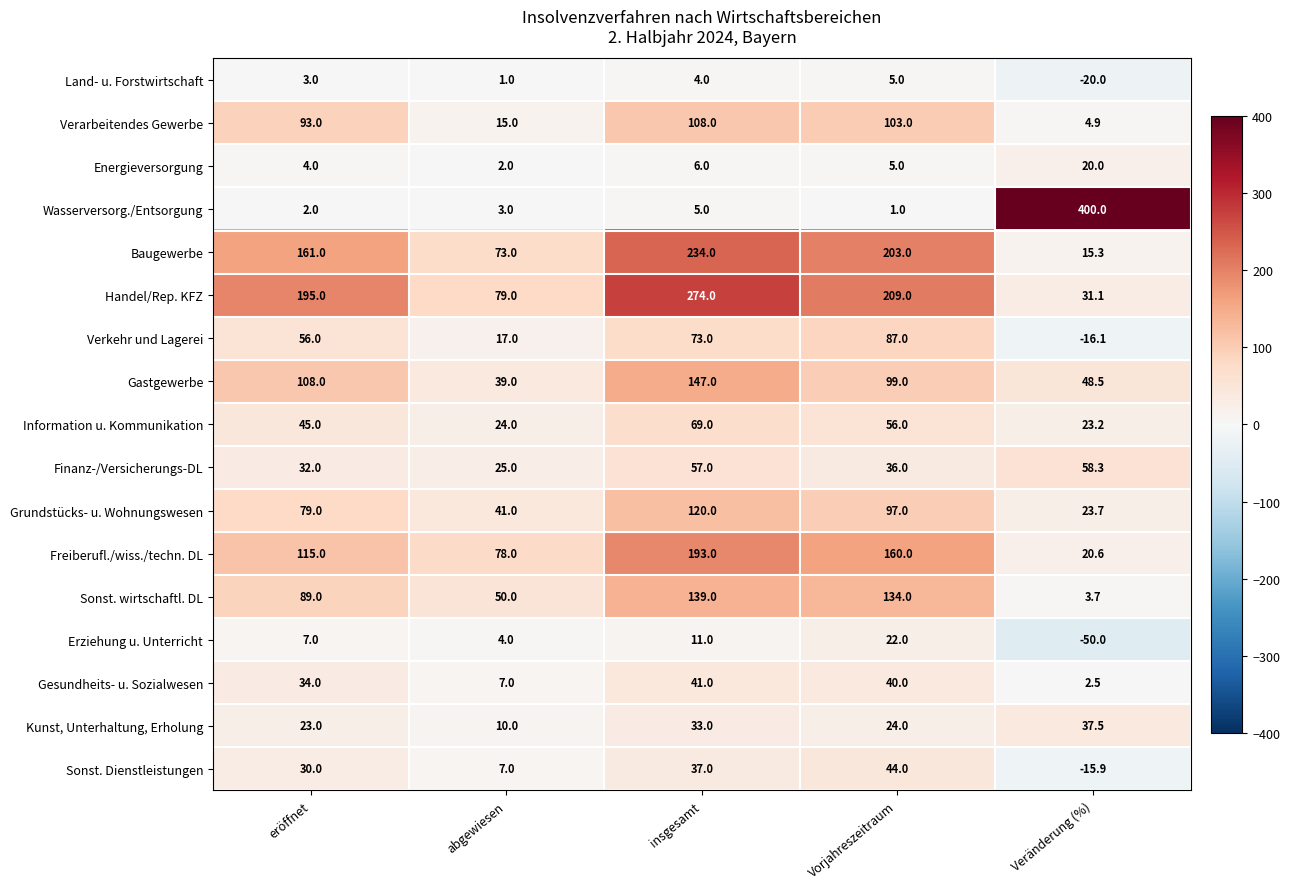

How many distinct data groups are displayed?

17